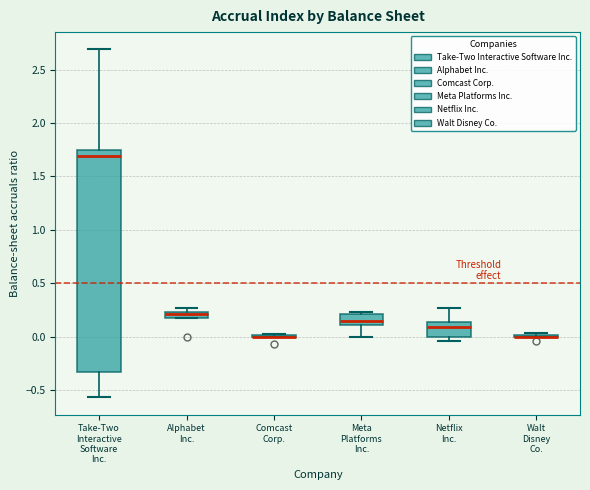

Where is the lower edge of the box for Alphabet Inc. on the y-axis? The values are not printed on the chart, so give them approximately, as read against the axis.

0.15